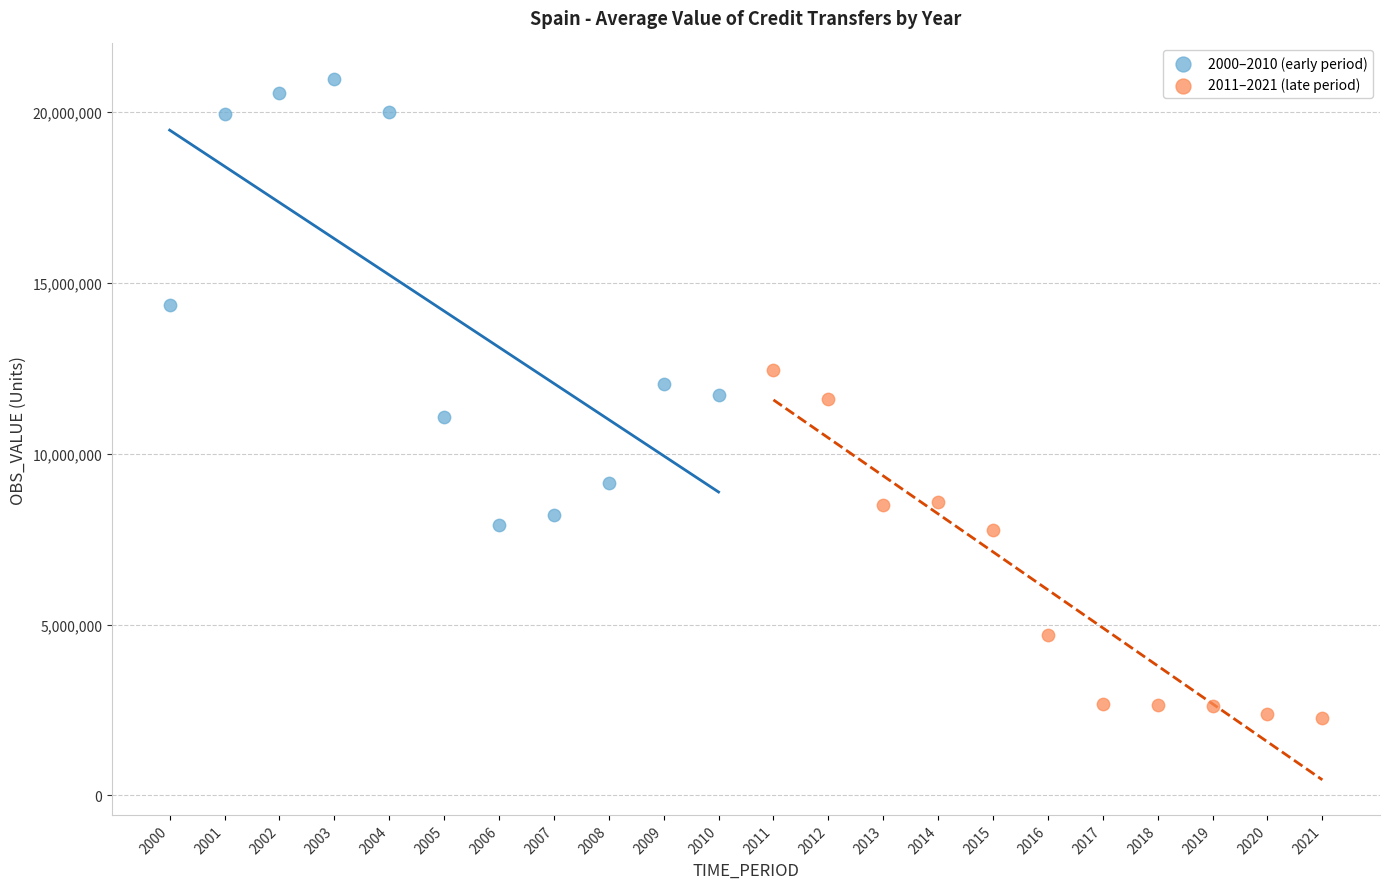

Which series reaches the minimum Y coordinate?

2011–2021 (late period)